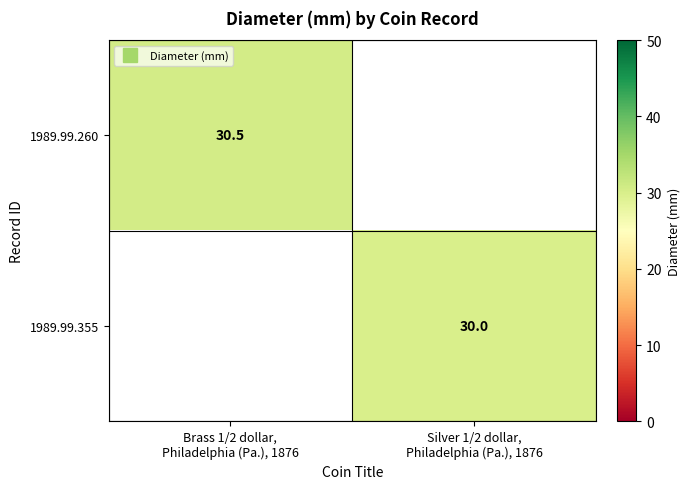

The 1989.99.260 series shows 16.1 at Brass 1/2 dollar, Philadelphia (Pa.), 1876. True or false?

False